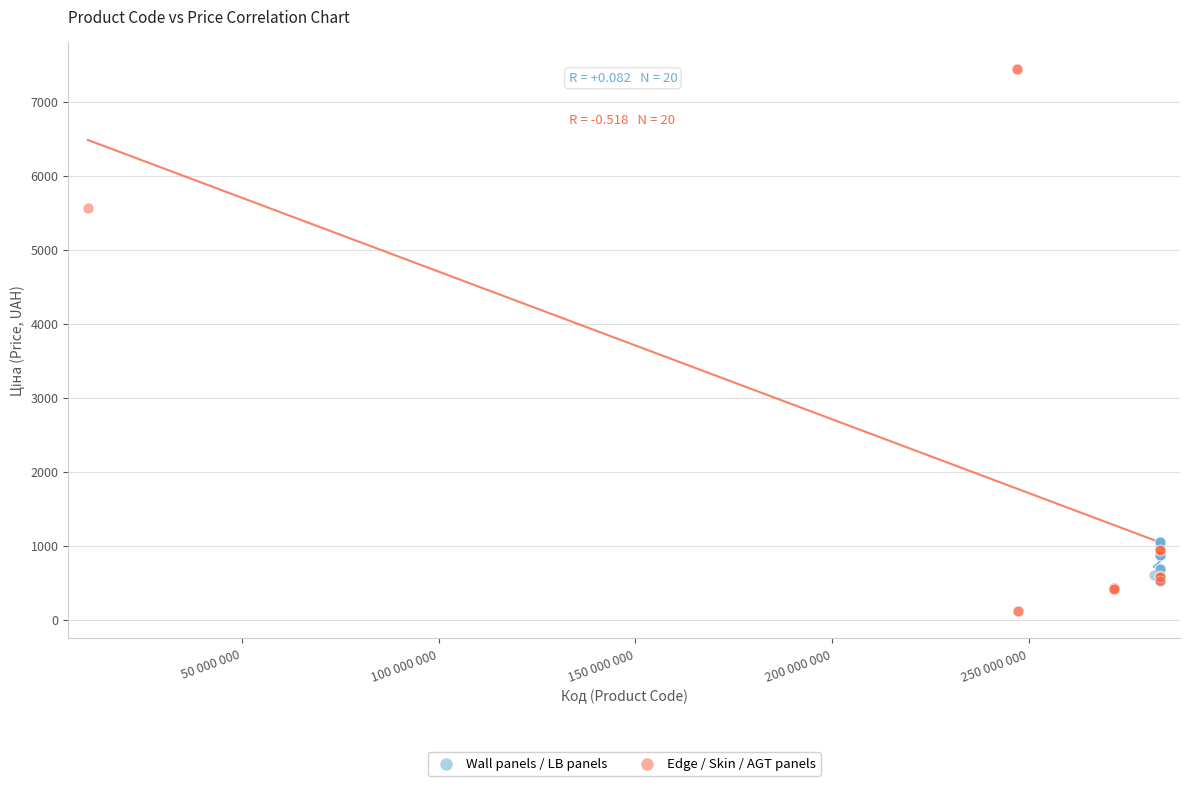

Which series contains the lowest Y value?

Edge / Skin / AGT panels